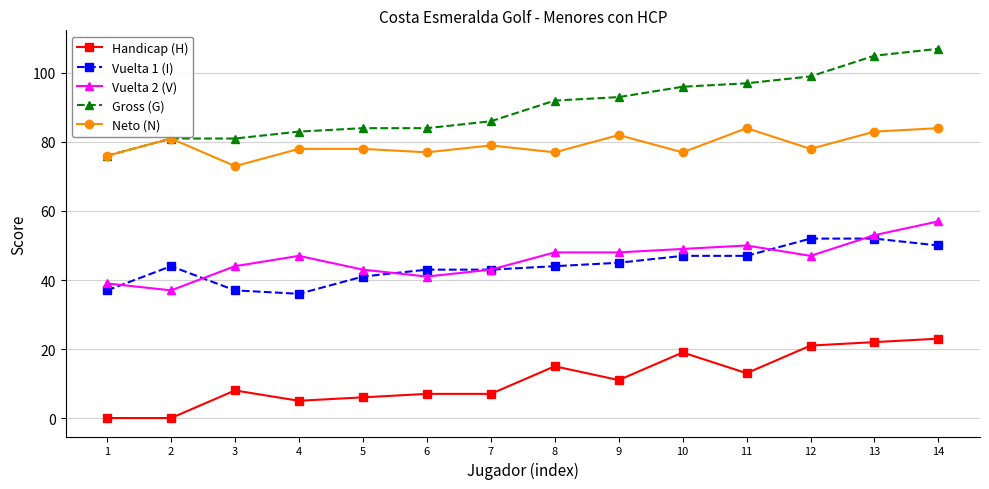

True or false: Vuelta 1 (I) and Neto (N) intersect in this chart.

False